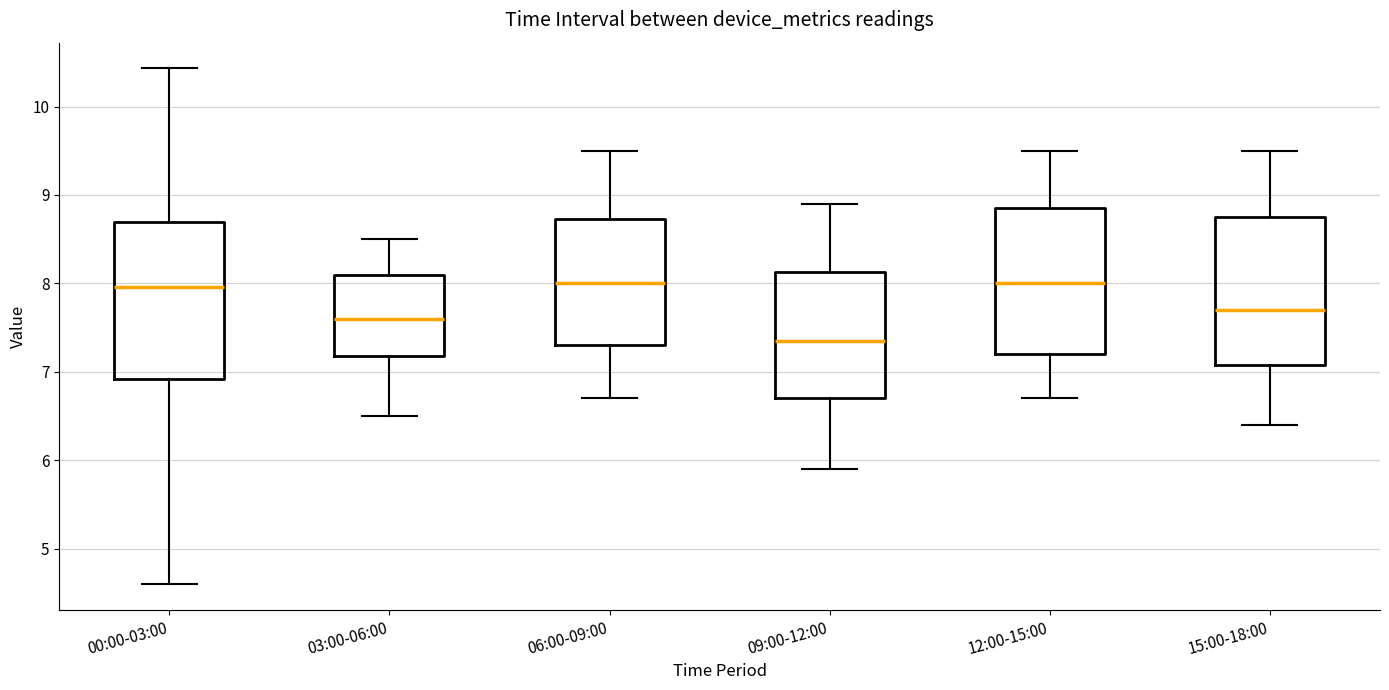

Reading left to right, read every box against the y-axis: the position of its median line, the range the box covers, and the ends of its whiskers. The values are not printed on the chart, so give them approximately, as read against the axis.

00:00-03:00: median 8.0, box 6.9 to 8.7, whiskers 4.6 to 10.4
03:00-06:00: median 7.6, box 7.2 to 8.1, whiskers 6.5 to 8.5
06:00-09:00: median 8.0, box 7.3 to 8.7, whiskers 6.7 to 9.5
09:00-12:00: median 7.4, box 6.7 to 8.1, whiskers 5.9 to 8.9
12:00-15:00: median 8.0, box 7.2 to 8.9, whiskers 6.7 to 9.5
15:00-18:00: median 7.7, box 7.1 to 8.8, whiskers 6.4 to 9.5